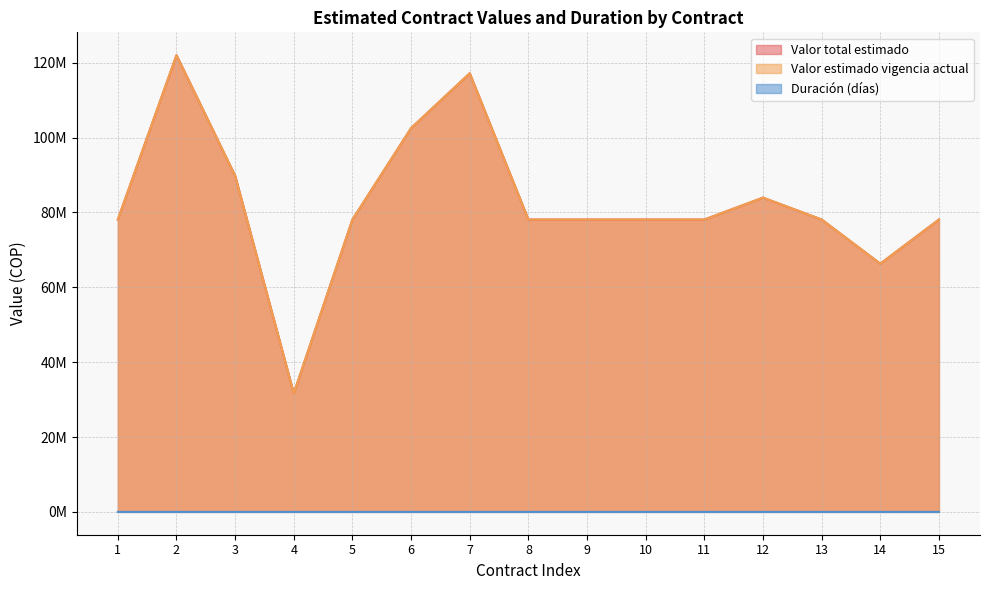

List the labels in order of Valor total estimado value, smallest first.

4, 14, 1, 5, 8, 9, 10, 11, 13, 15, 12, 3, 6, 7, 2